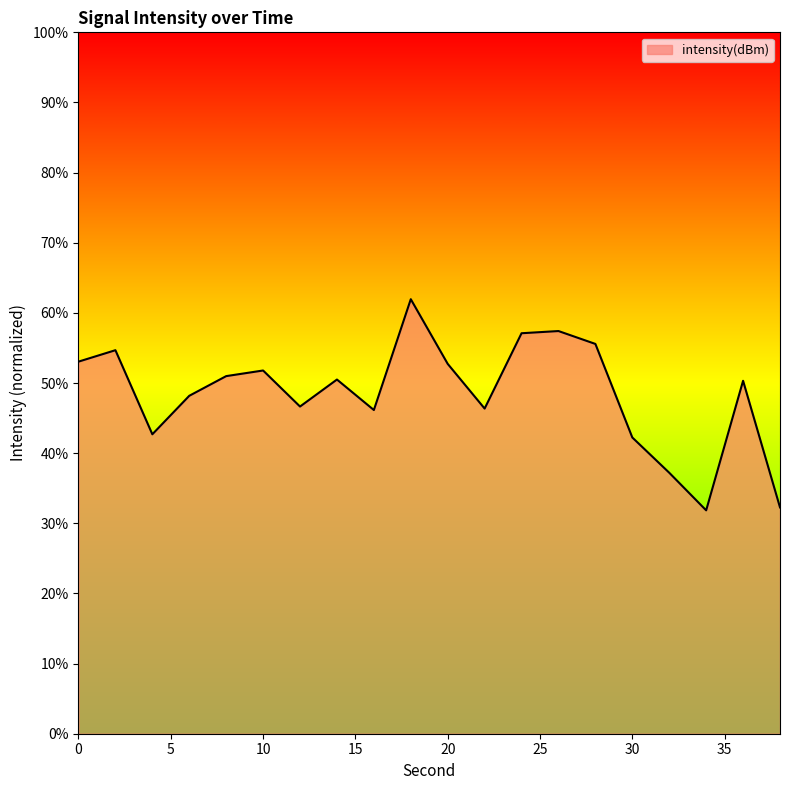

How many series are shown in this chart?

1